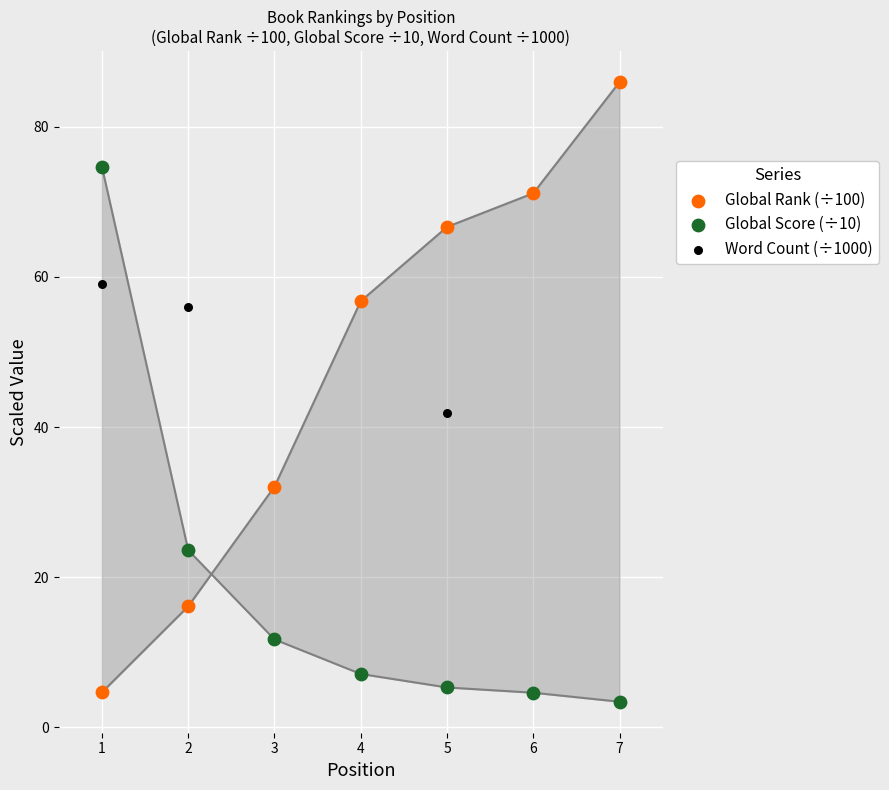

Which series reaches the minimum Y coordinate?

Global Score (÷10)